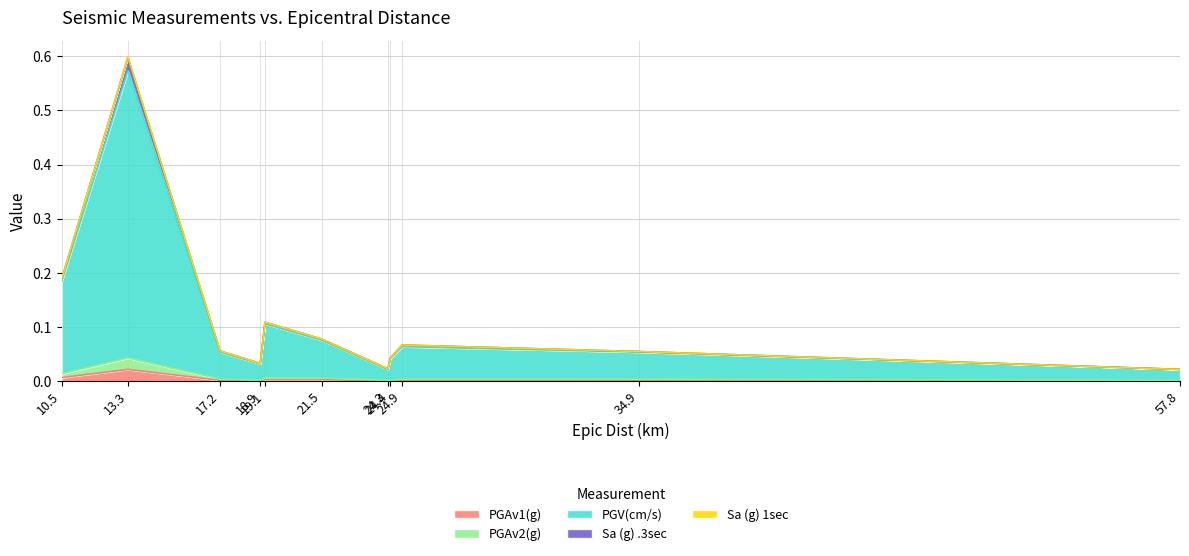

True or false: PGAv1(g) has a value of 0.0 at 18.9.

False